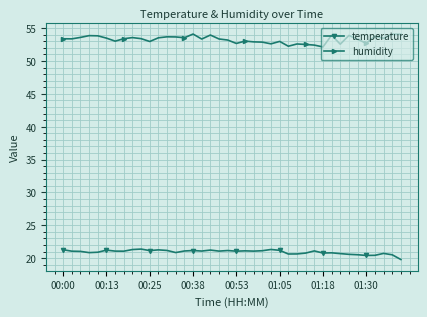

What is the value of the temperature point at the 40th from the left?

19.8